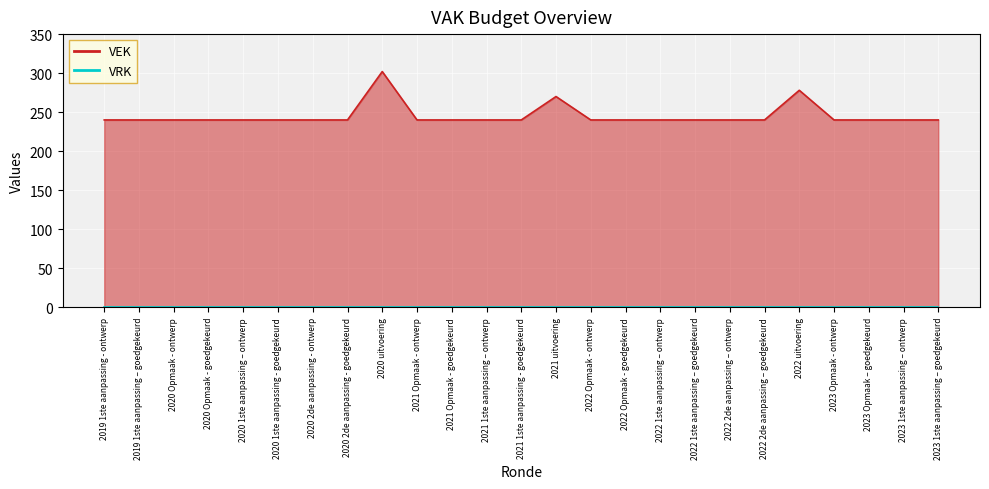

What is the label of the 13th point from the right?

2021 1ste aanpassing - goedgekeurd